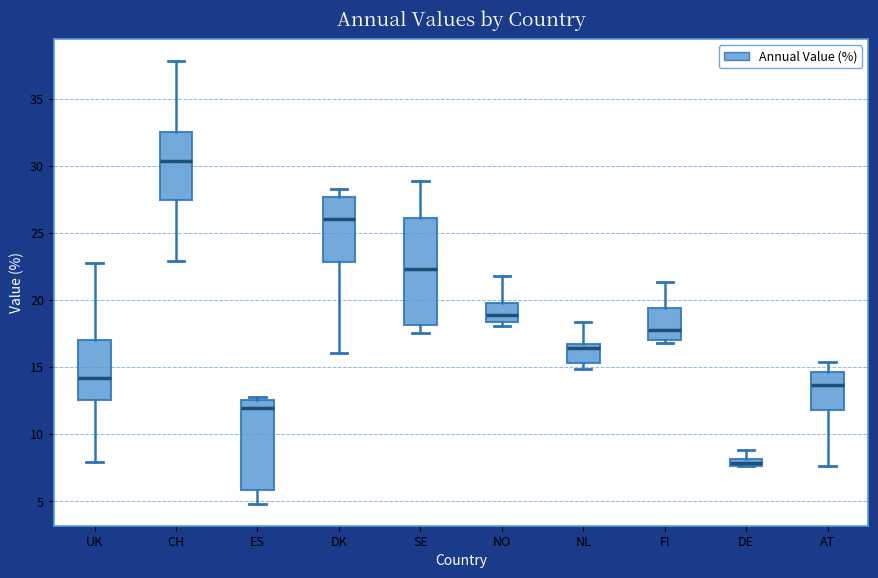

Where does the lower whisker of the box for AT end on the y-axis? The values are not printed on the chart, so give them approximately, as read against the axis.

7.5